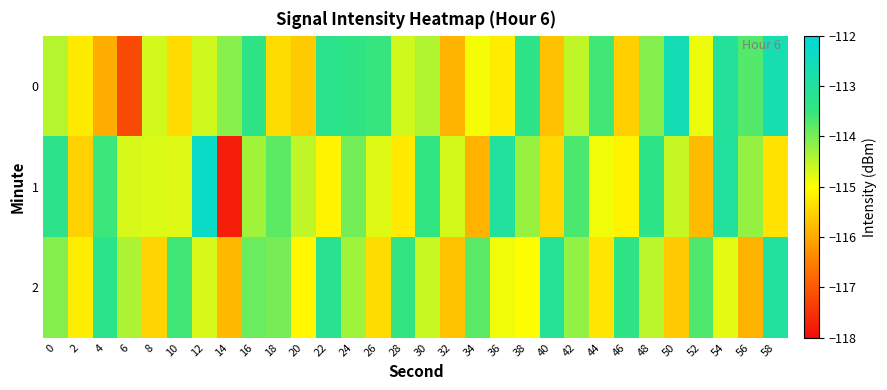

Between 8 and 24, which is larger?

24